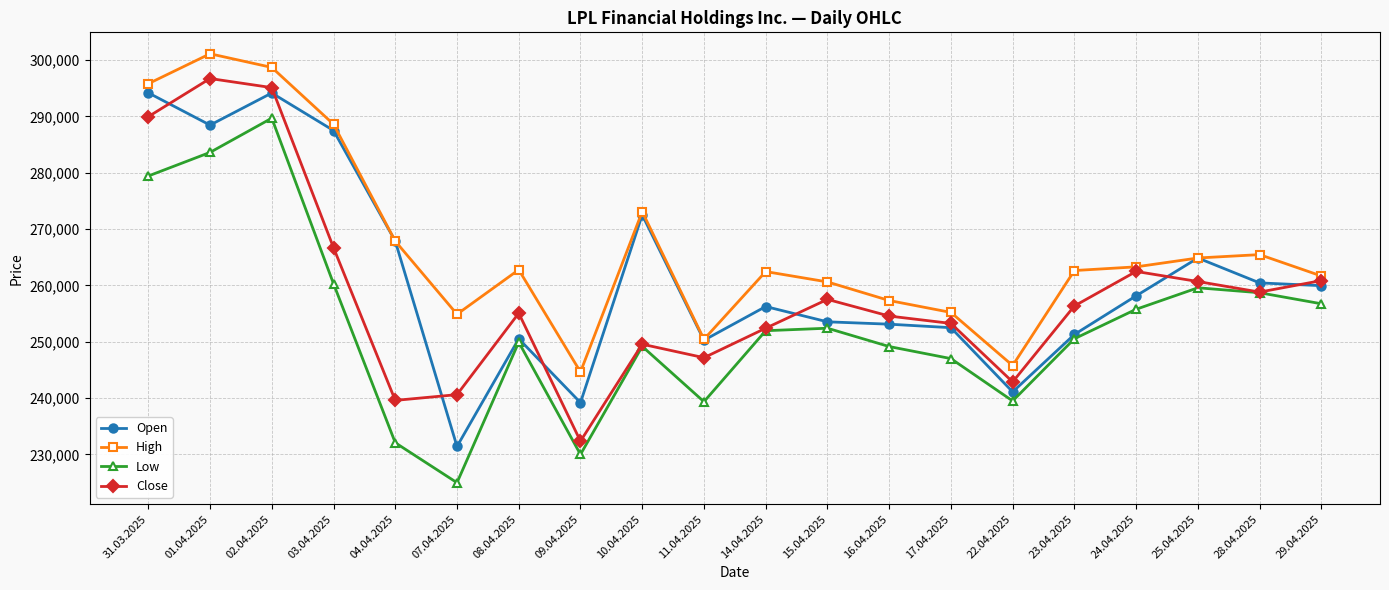

True or false: Low and High intersect in this chart.

False